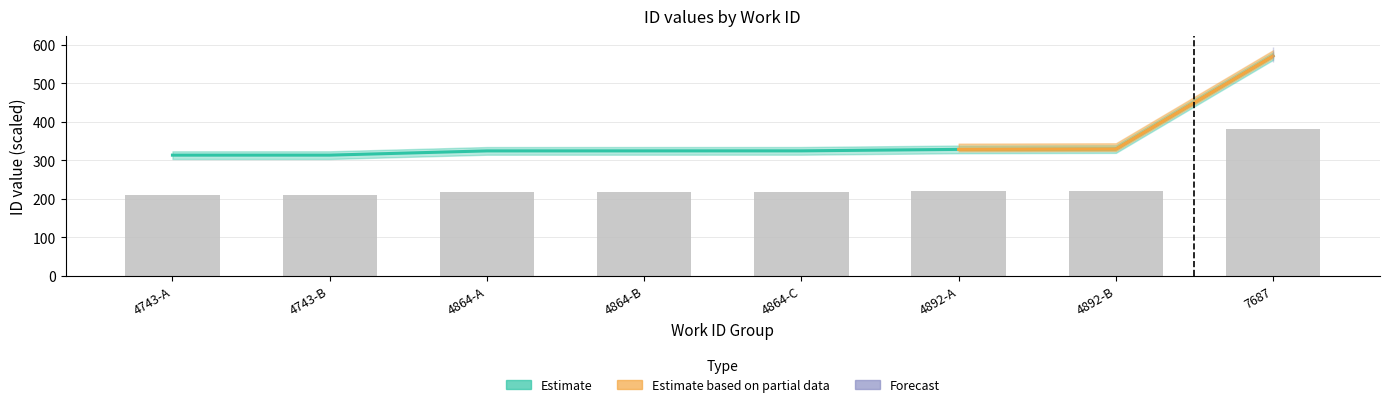

Is the value of id_center at 7687 greater than the value of id_lower at 4743-A?

Yes